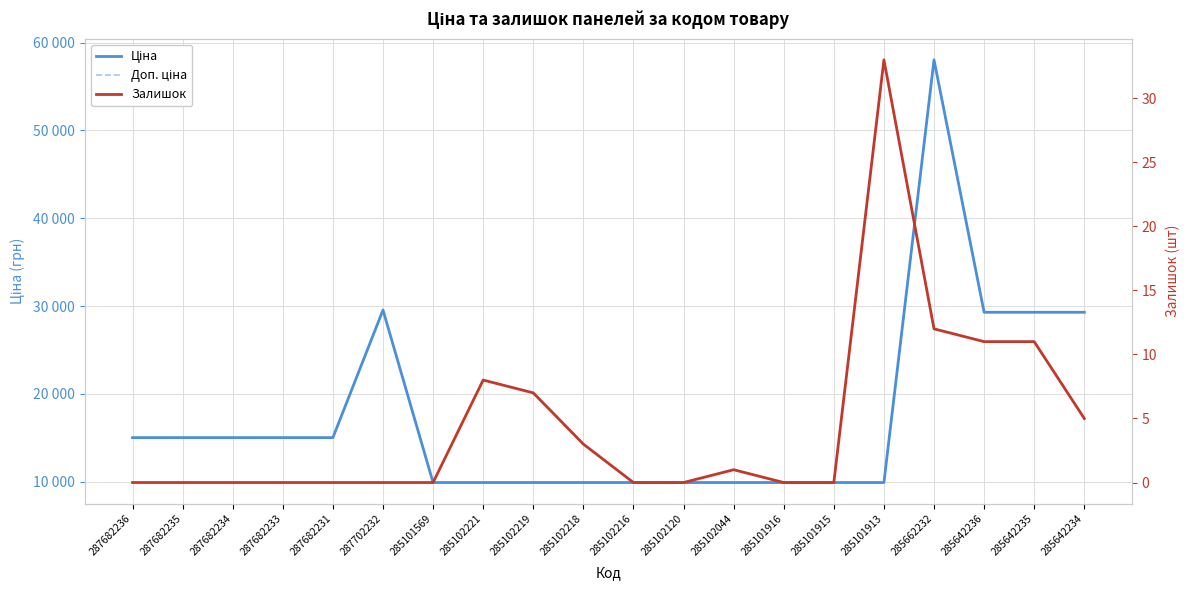

At which category does the chart reach its peak across all series?

285662232